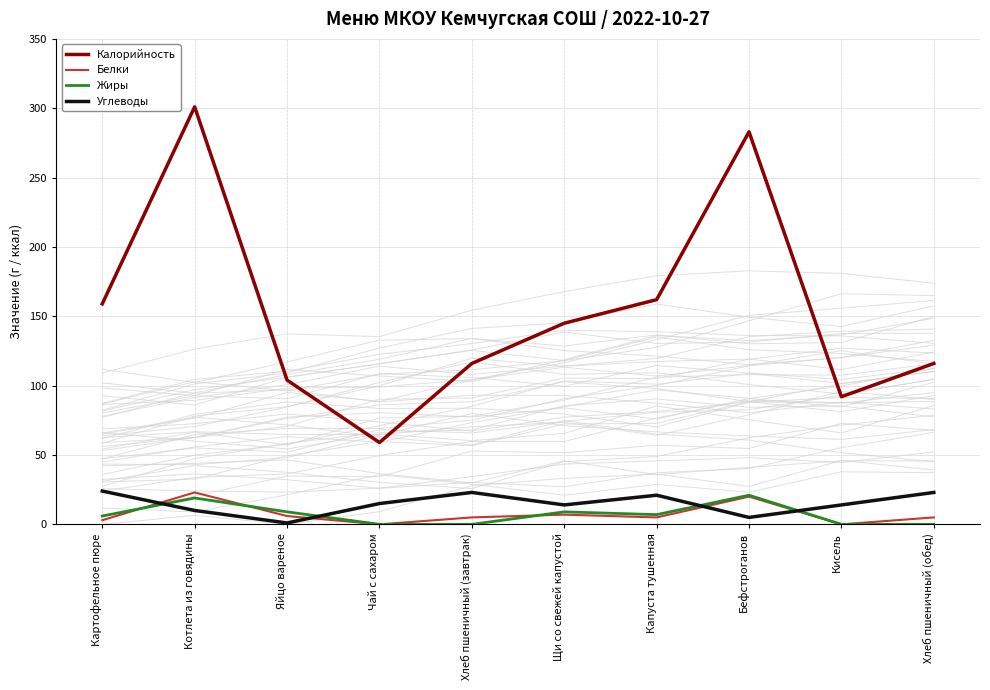

What is the sum of all Углеводы values?

150